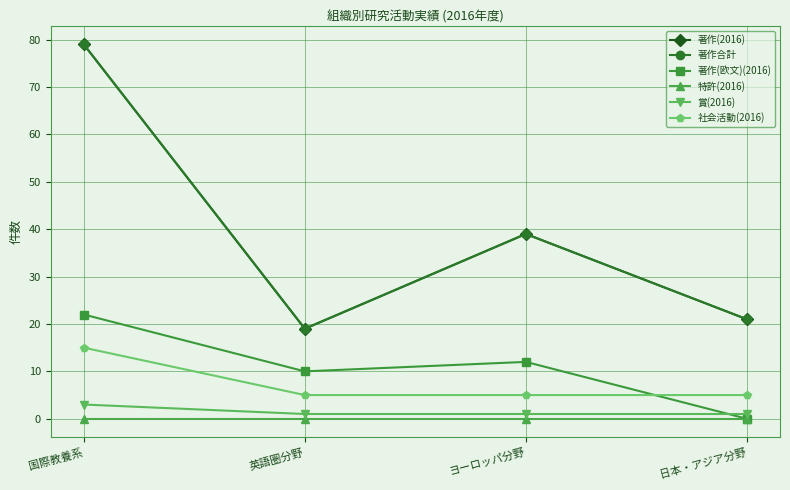

Which series has the largest total across all categories?

著作(2016)